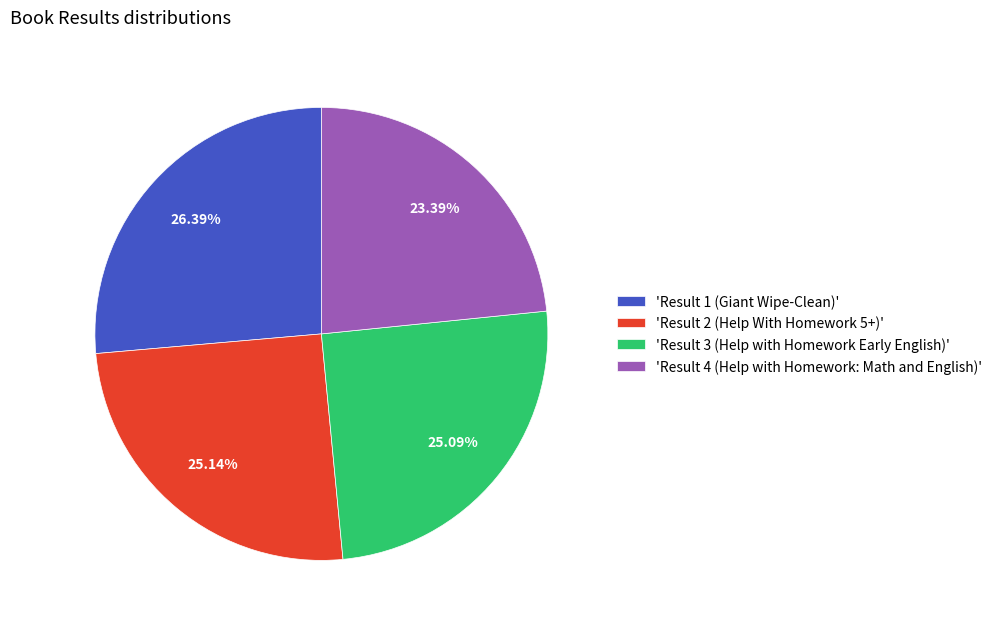

Which has a higher value, 'Result 2 (Help With Homework 5+)' or 'Result 1 (Giant Wipe-Clean)'?

'Result 1 (Giant Wipe-Clean)'